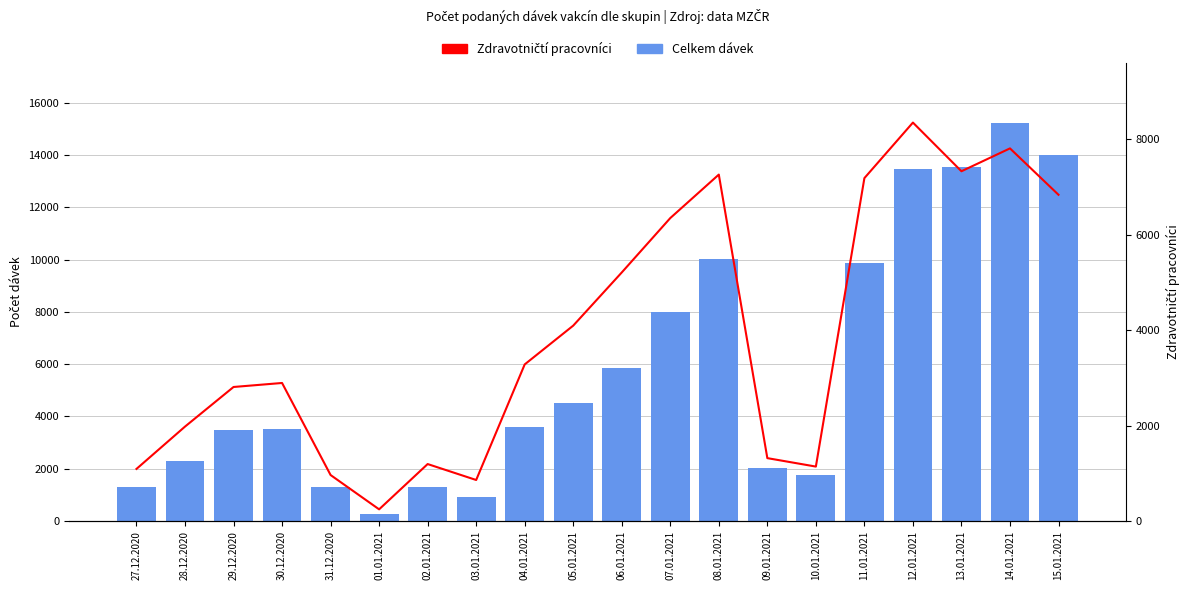

What is the label of the 9th bar from the right?

07.01.2021